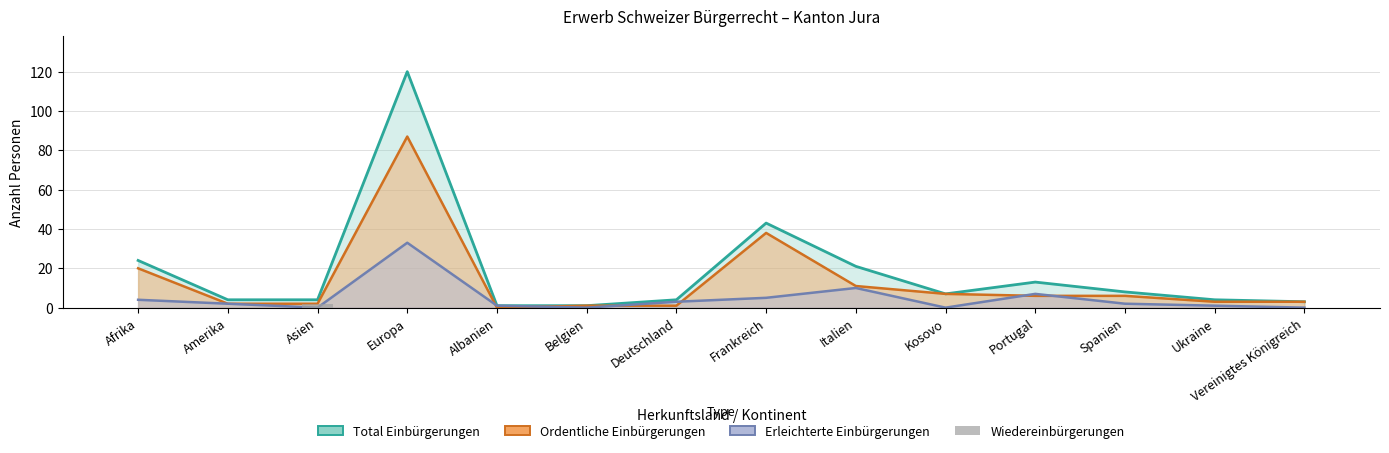

True or false: the data shows 0 at Amerika.

True